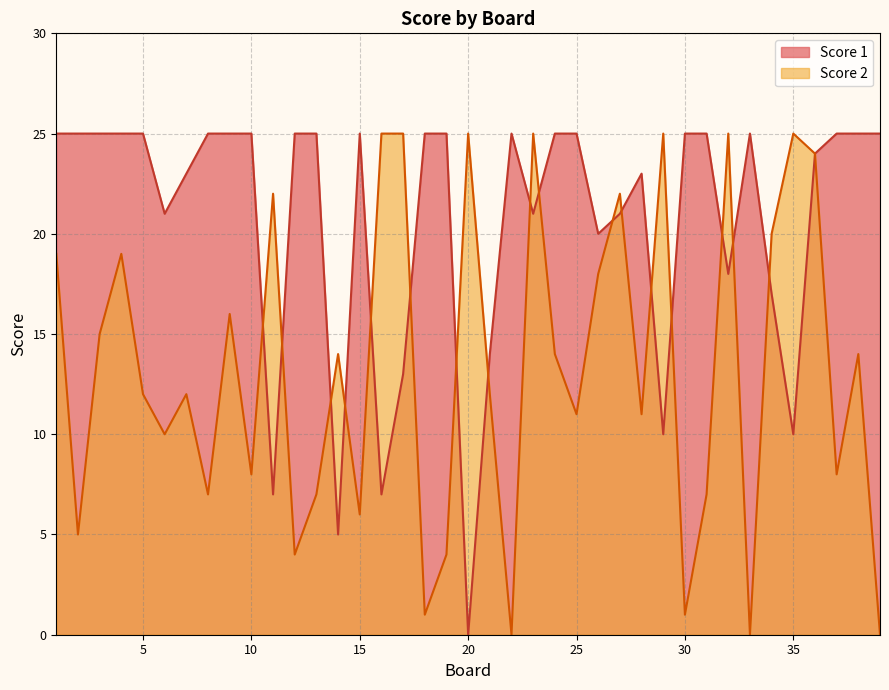

At which label is Score 2 closest to 12?

5